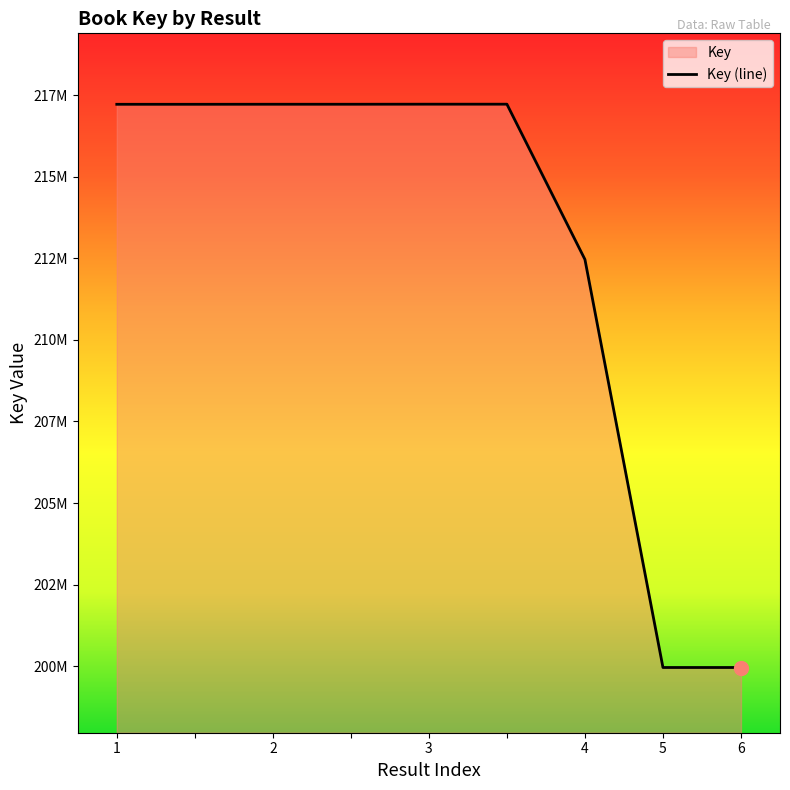

Reading left to right, extract all data points from this chart.

217223547	217223547	217225005	217225005	217226818	217226818	212466244	199957032	199956882